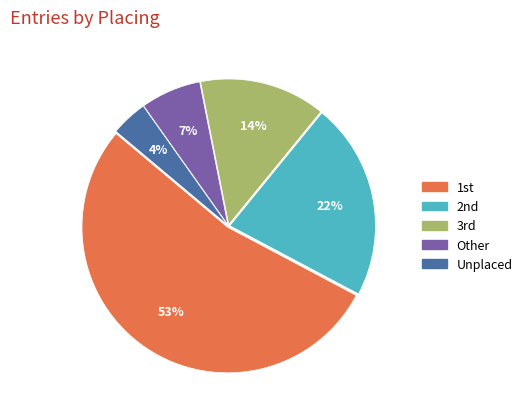

Is there a majority slice in this chart?

Yes